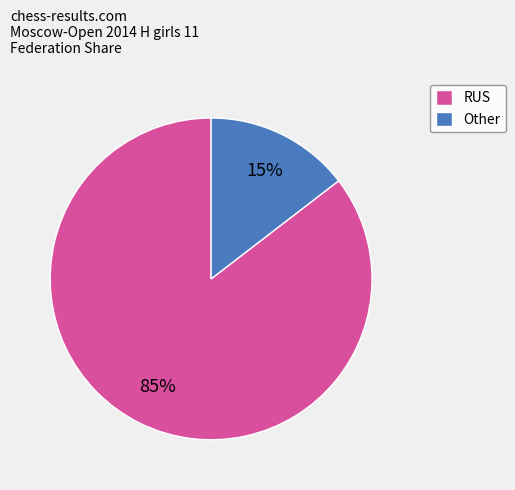

Rank the categories by value from highest to lowest.

RUS, Other